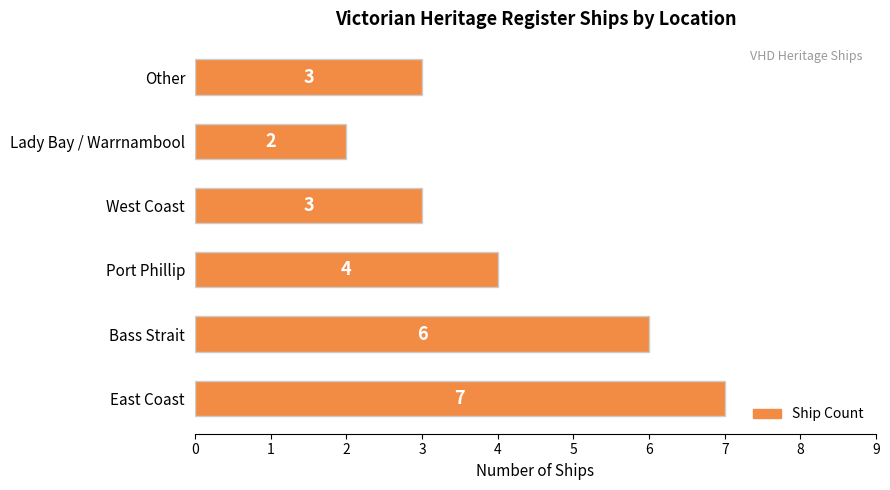

Is it true that the value at Other is 1?

False